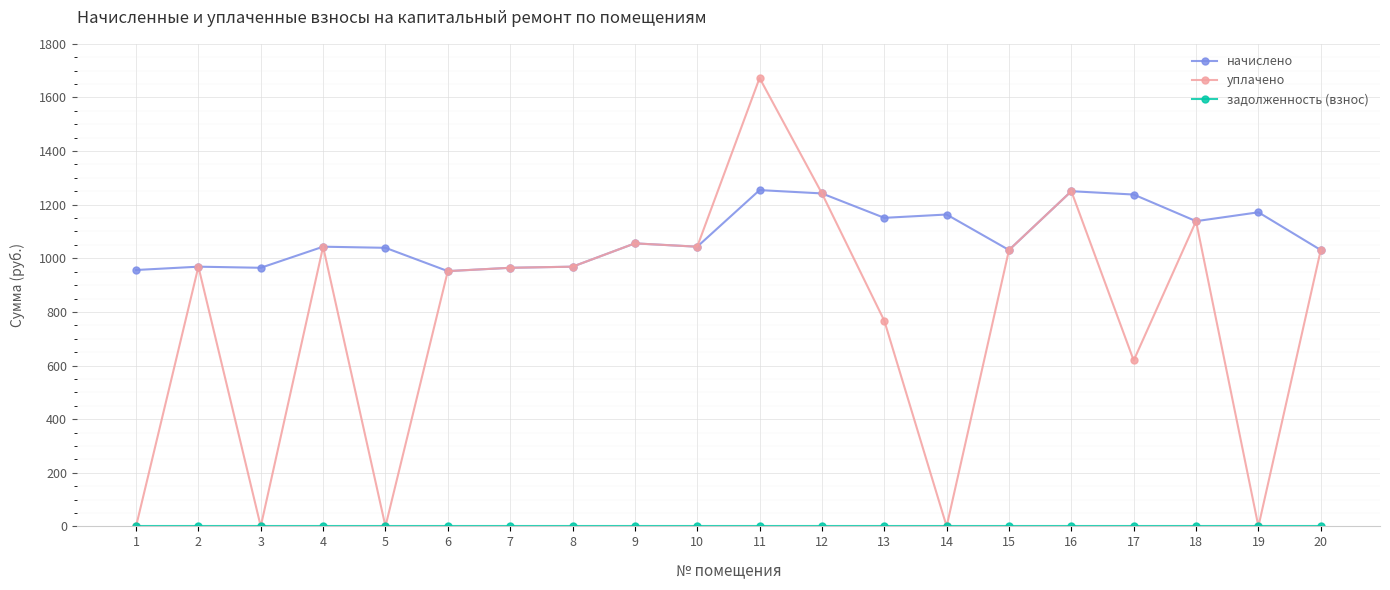

What is the spread (max minus min) of values at 7?

964.6